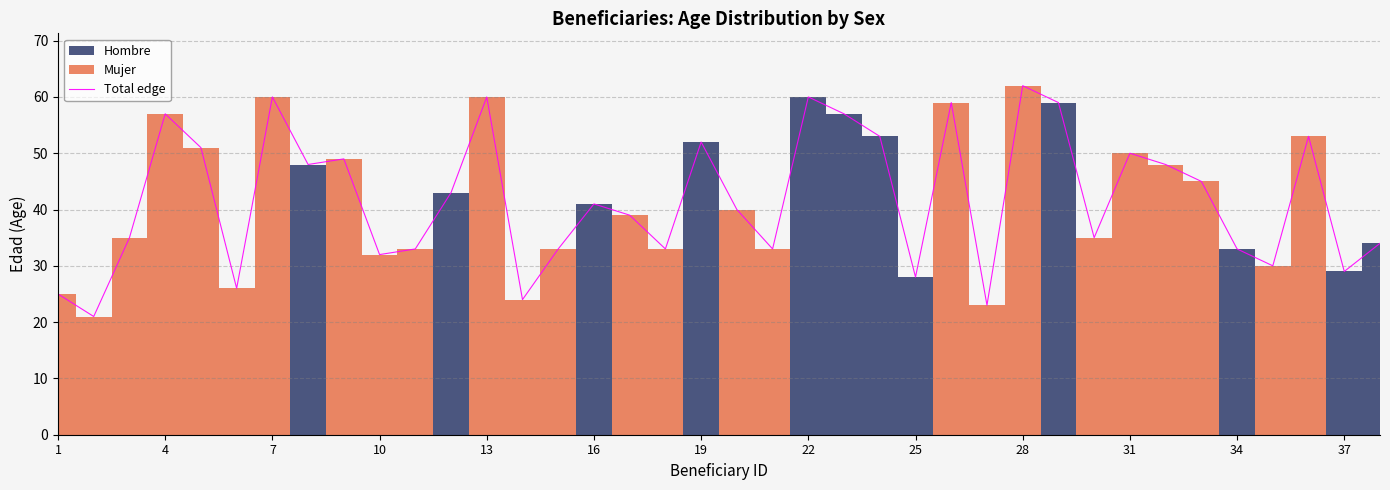

What is the minimum value for Total edge?

21